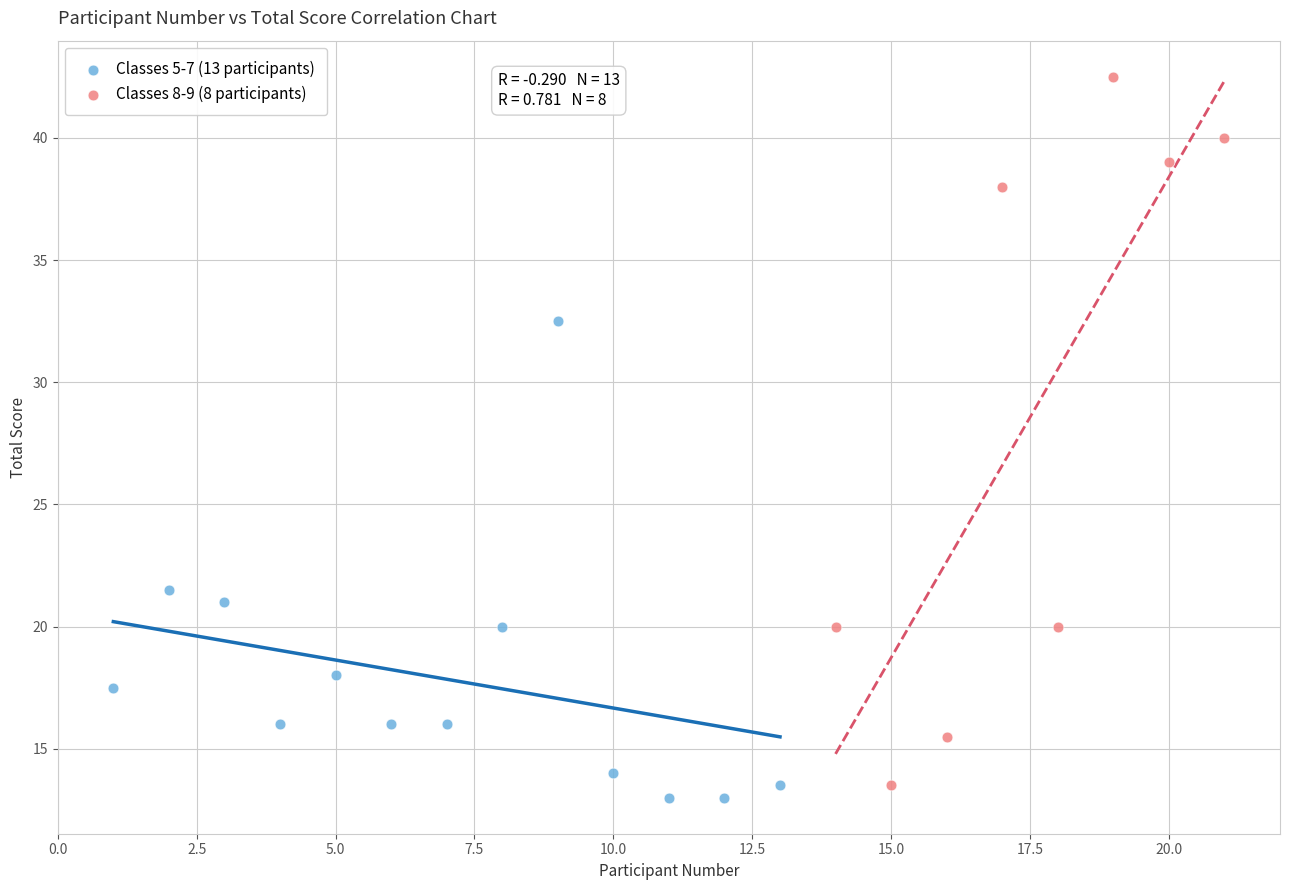

What are all the series names shown in the legend?

Classes 5-7 (13 participants), Classes 8-9 (8 participants)